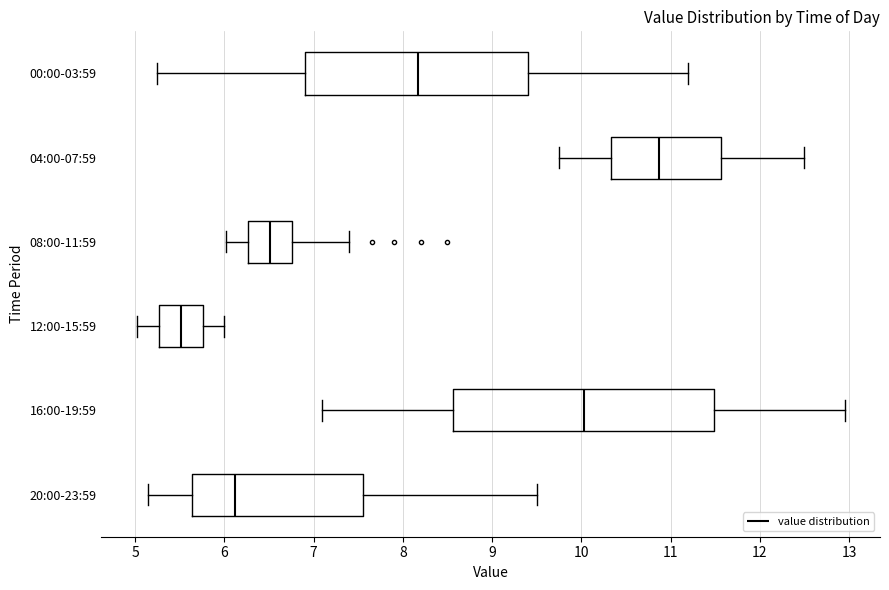

Reading bottom to top, read every box against the x-axis: the position of its median line, the range the box covers, and the ends of its whiskers. The values are not printed on the chart, so give them approximately, as read against the axis.

20:00-23:59: median 6.1, box 5.6 to 7.6, whiskers 5.2 to 9.5
16:00-19:59: median 10.0, box 8.6 to 11.5, whiskers 7.1 to 13.0
12:00-15:59: median 5.5, box 5.3 to 5.8, whiskers 5.0 to 6.0
08:00-11:59: median 6.5, box 6.3 to 6.8, whiskers 6.0 to 7.4
04:00-07:59: median 10.9, box 10.3 to 11.6, whiskers 9.8 to 12.5
00:00-03:59: median 8.2, box 6.9 to 9.4, whiskers 5.3 to 11.2